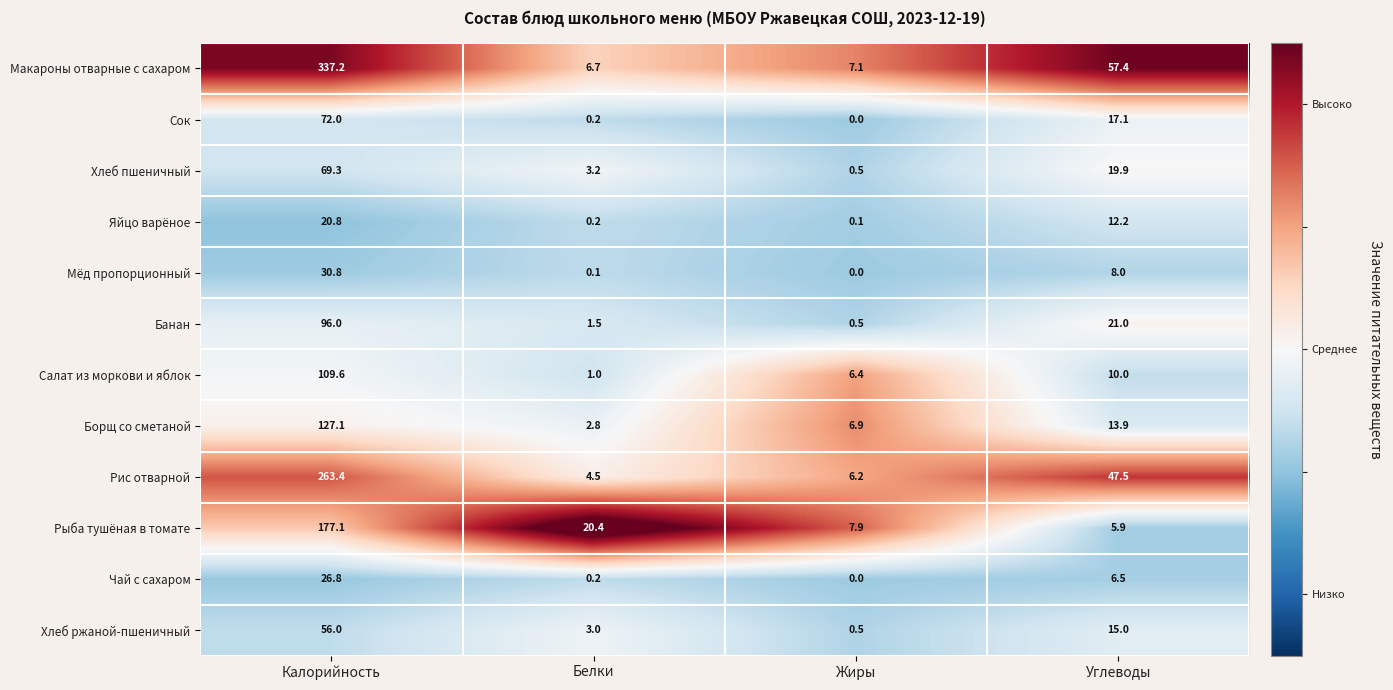

Is it true that Хлеб пшеничный equals 34.7 at Углеводы?

False